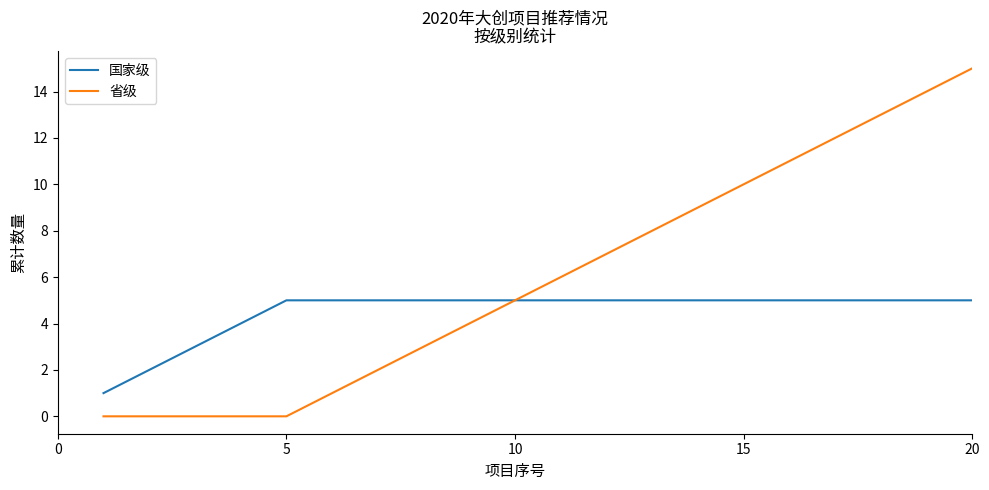

Which series has the largest total across all categories?

省级